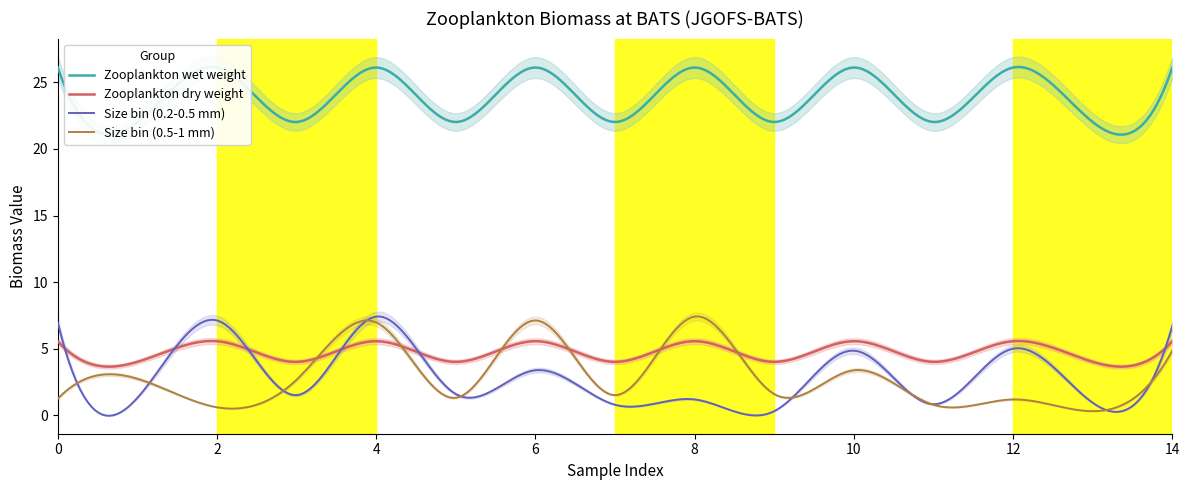

At which category does Zooplankton dry weight reach its first local valley?

1